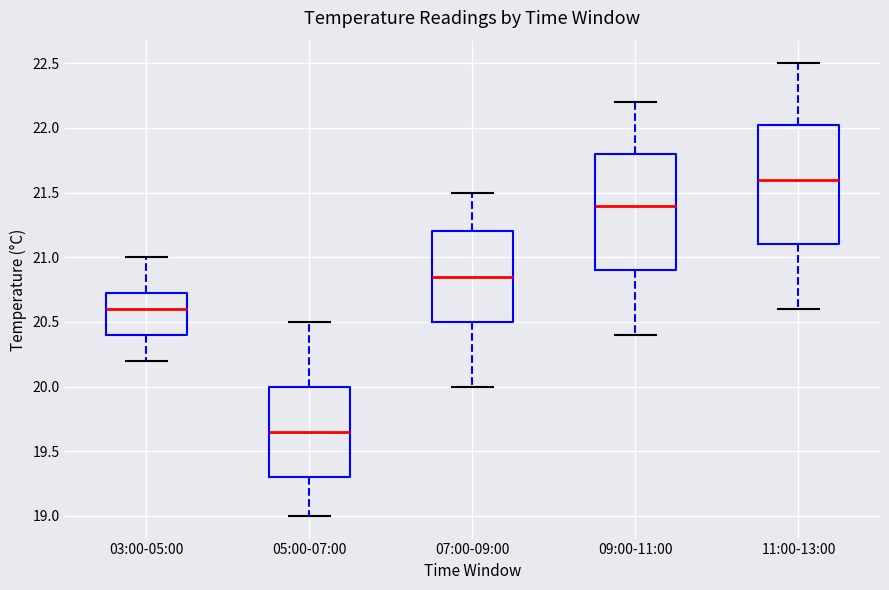

Reading left to right, transcribe this box plot: for each box, give where its median line is, the range the box spans, and where its two whiskers end, as read against the y-axis. The values are not printed on the chart, so give them approximately, as read against the axis.

03:00-05:00: median 20.60, box 20.40 to 20.75, whiskers 20.20 to 21.00
05:00-07:00: median 19.65, box 19.30 to 20.00, whiskers 19.00 to 20.50
07:00-09:00: median 20.85, box 20.50 to 21.20, whiskers 20.00 to 21.50
09:00-11:00: median 21.40, box 20.90 to 21.80, whiskers 20.40 to 22.20
11:00-13:00: median 21.60, box 21.10 to 22.05, whiskers 20.60 to 22.50